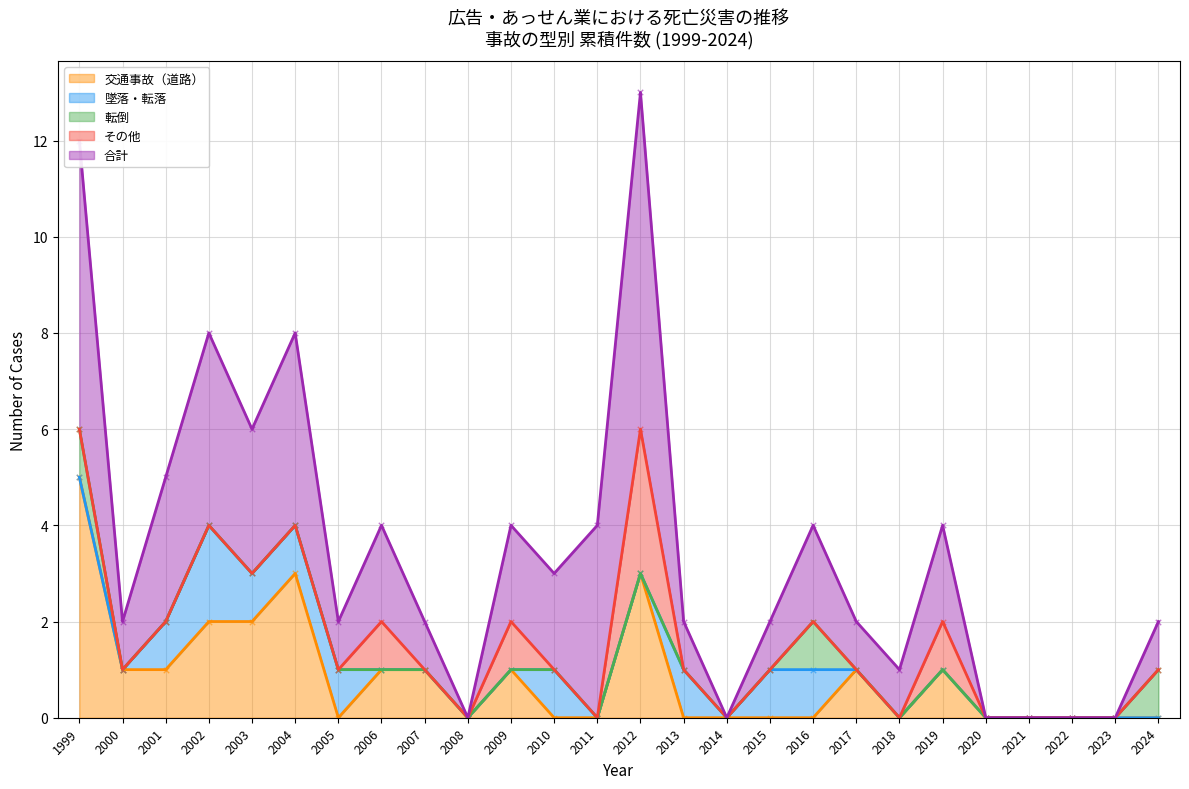

Which series has the largest total across all categories?

合計